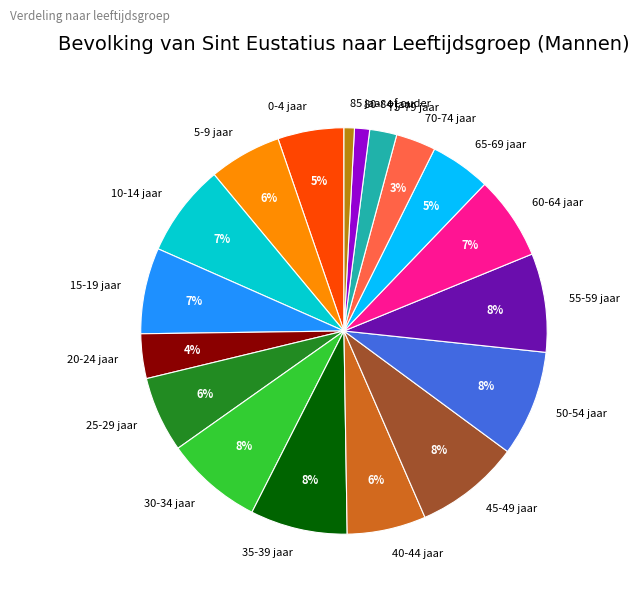

Count the number of slices in the pie.

18